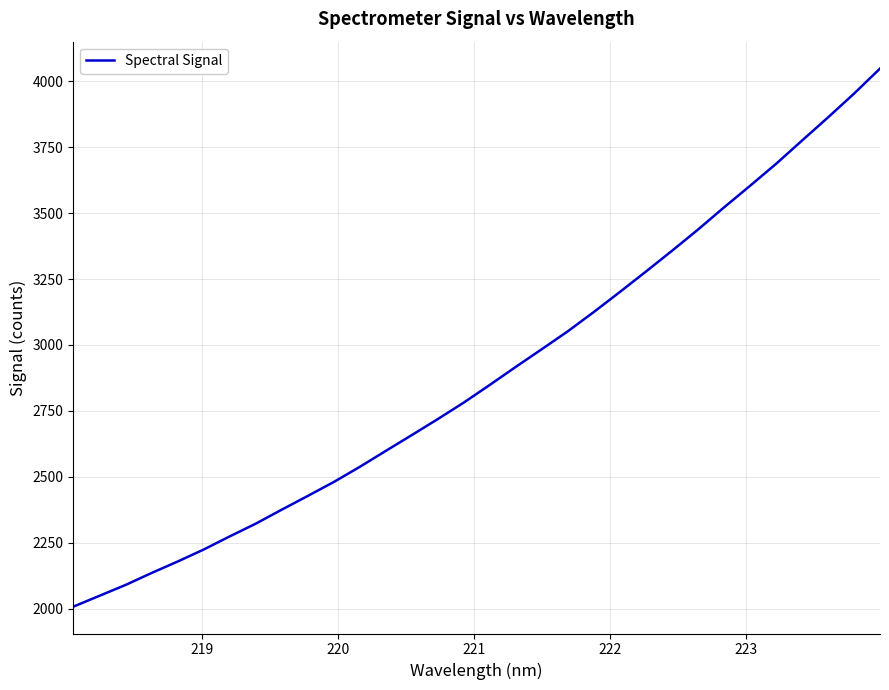

What is the maximum value shown in the chart?

4048.6